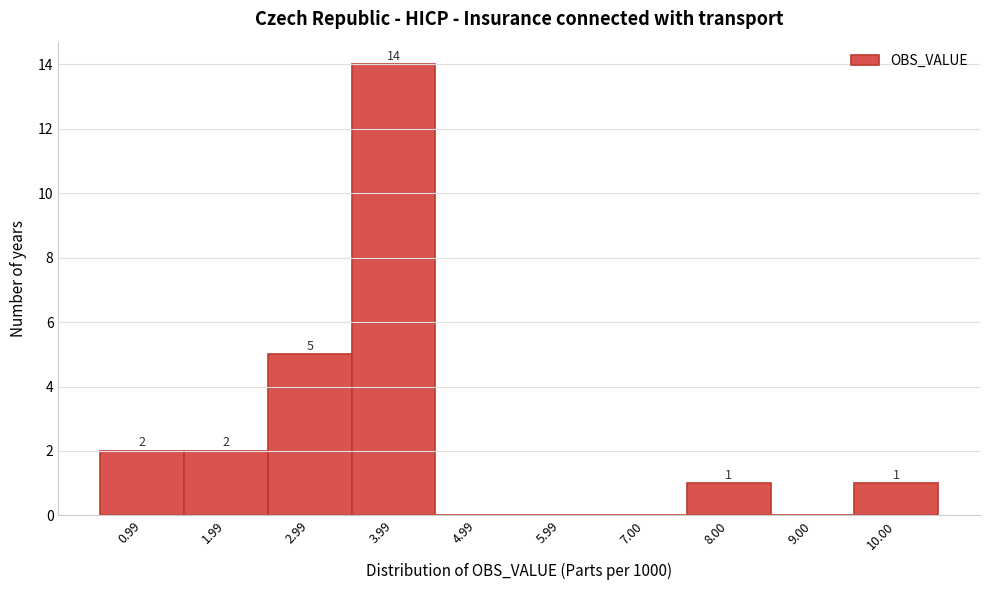

Reading right to left, transcribe all the data shown in this chart.

10.00=1	9.00=0	8.00=1	7.00=0	5.99=0	4.99=0	3.99=14	2.99=5	1.99=2	0.99=2